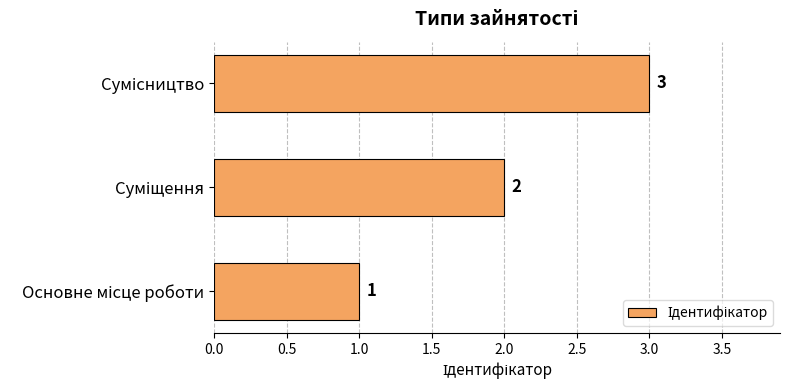

Are the bars grouped side by side (vs. stacked)?

No